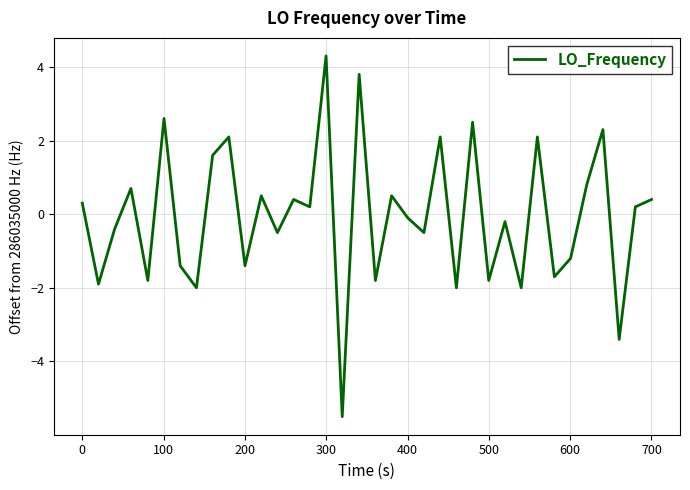

What is the minimum value shown in the chart?

-5.5